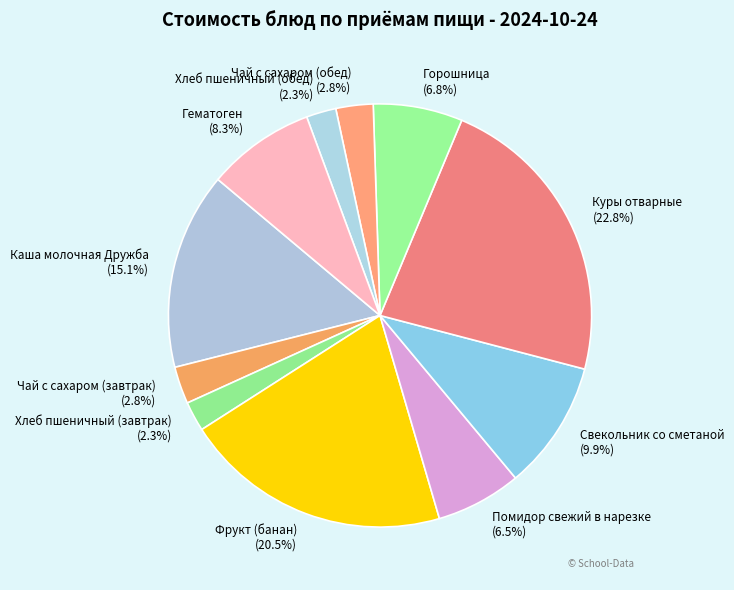

To the nearest percent, what percentage of the pie is Каша молочная Дружба?

15%